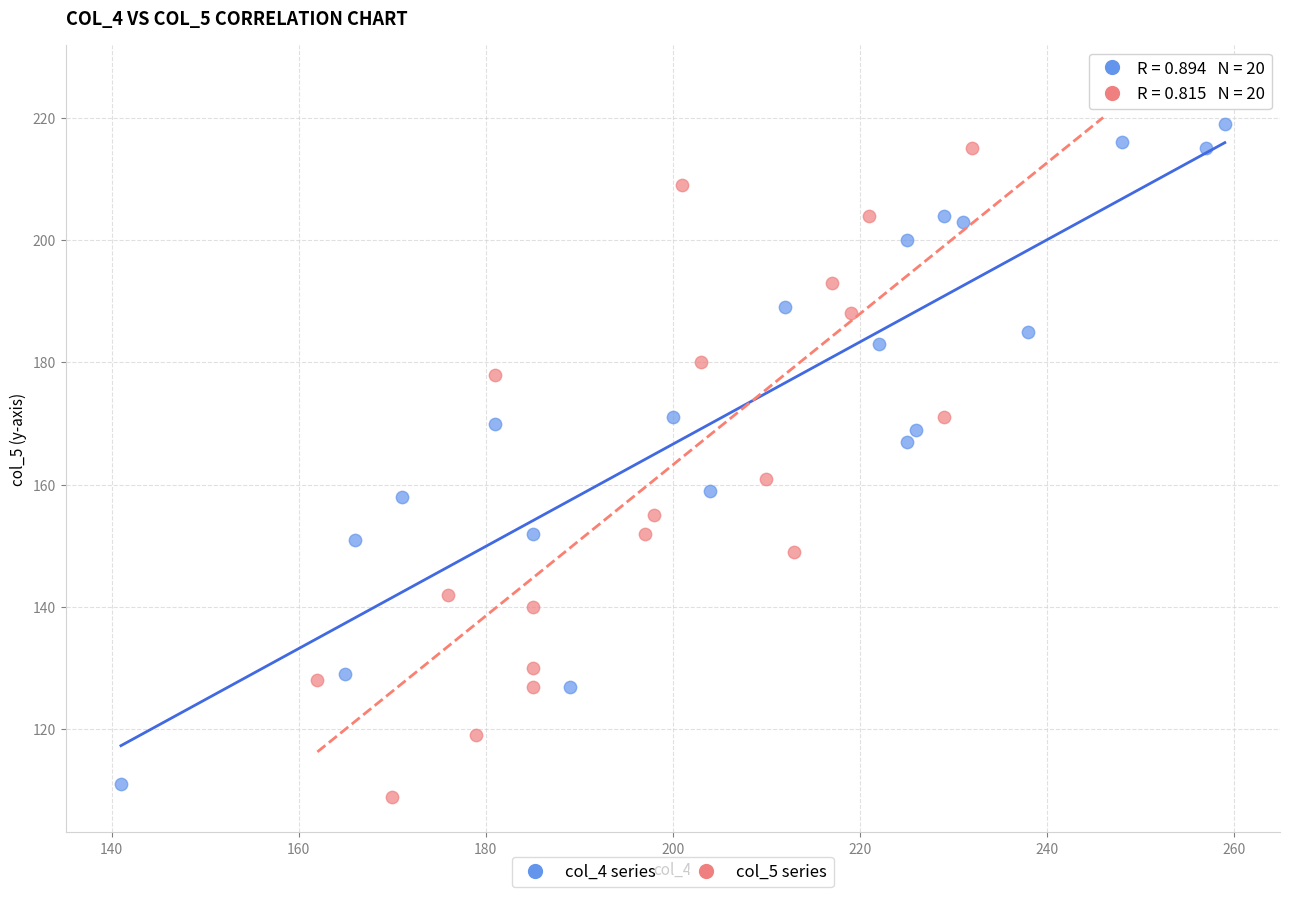

Which series contains the highest Y value?

col_5 series